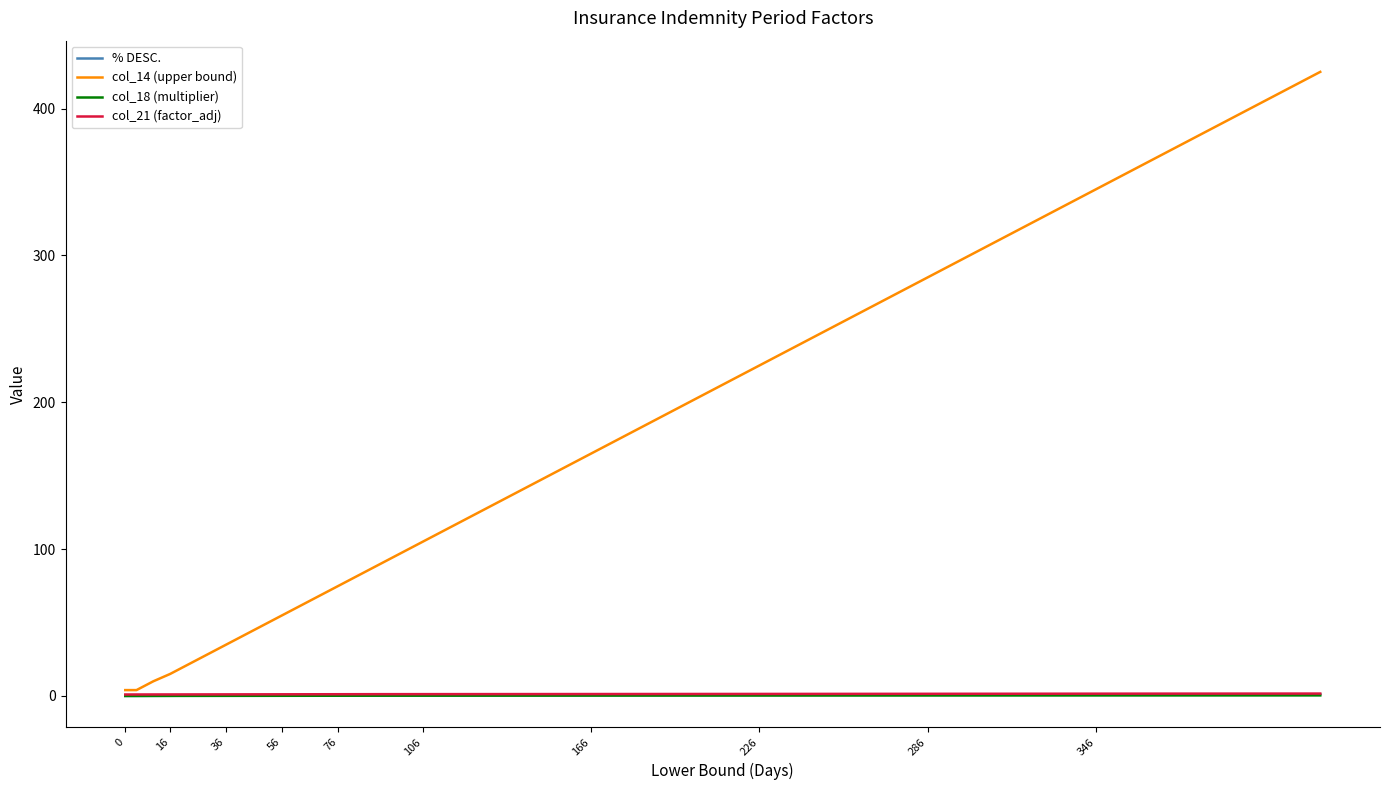

What is the maximum value shown in the chart?

425.0